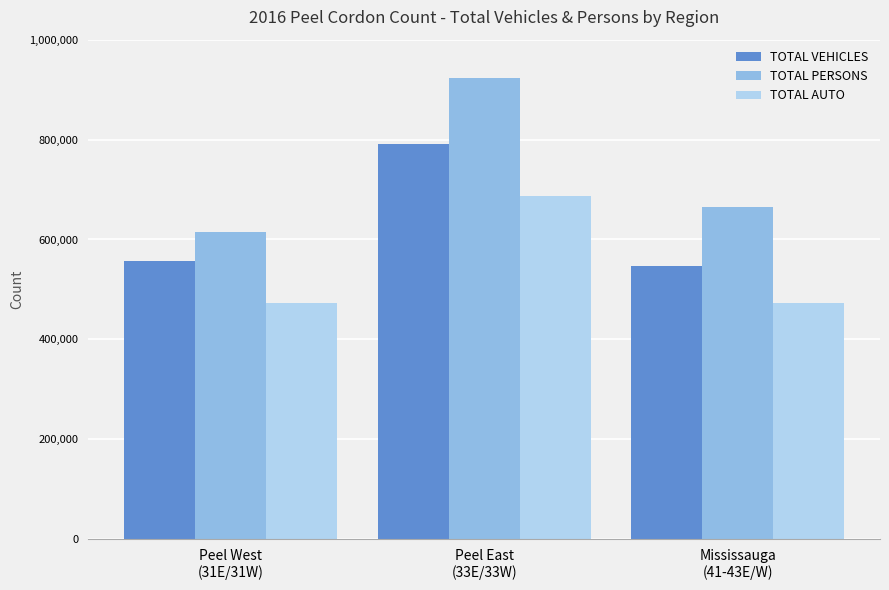

Rank the series by their maximum value, from lowest to highest.

TOTAL AUTO, TOTAL VEHICLES, TOTAL PERSONS